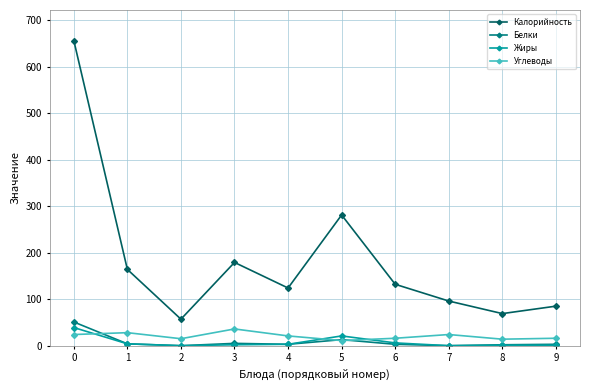

Is the value of Углеводы at 7 greater than the value of Калорийность at 4?

No